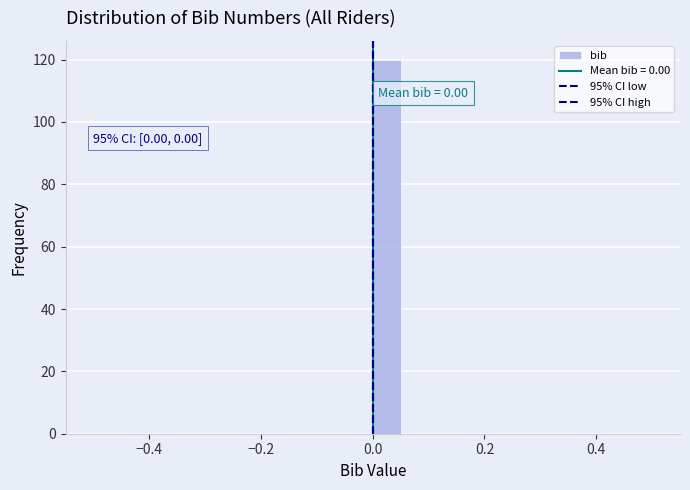

Around what value on the x-axis is the tallest bar? Give the approximate position of its centre, as read against the axis.

0.02